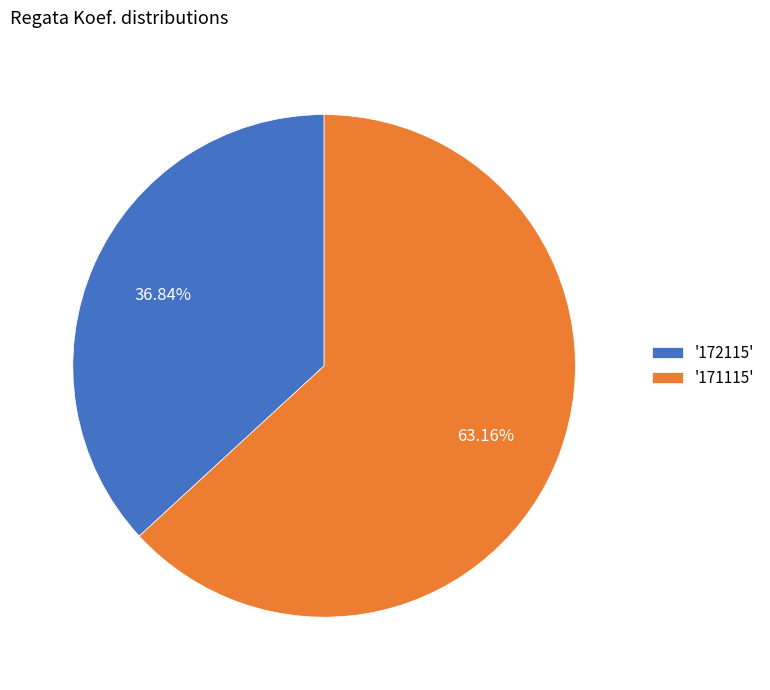

Which has a higher value, '171115' or '172115'?

'171115'